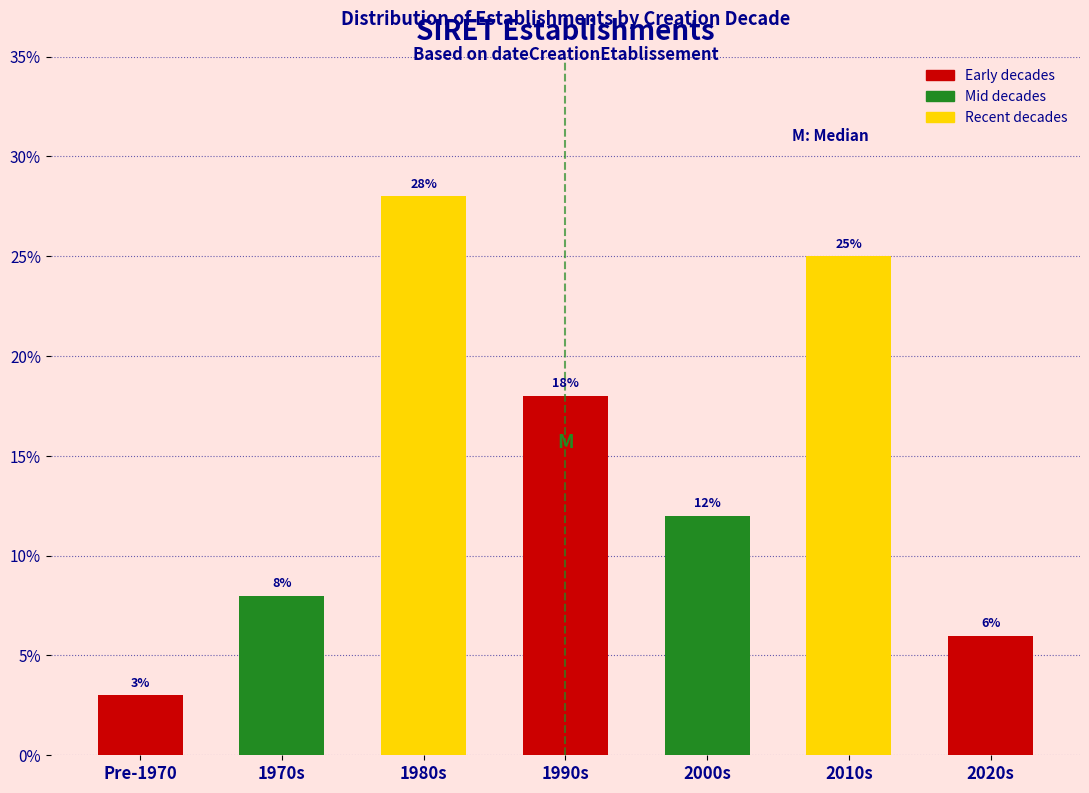

Reading left to right, list all the values displayed in this chart.

Pre-1970=3	1970s=8	1980s=28	1990s=18	2000s=12	2010s=25	2020s=6